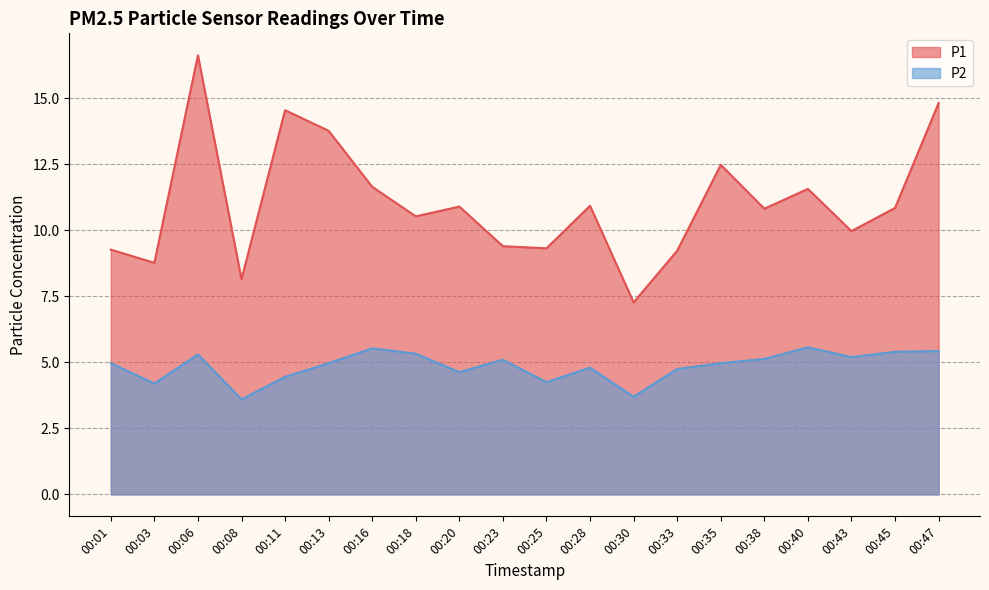

The P1 series shows 9.3 at 00:01. True or false?

True